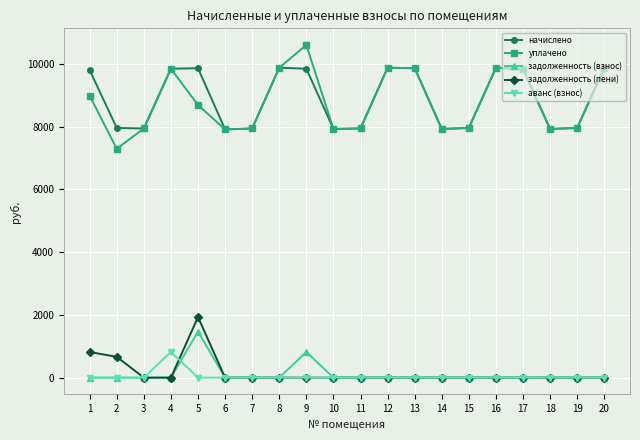

What is the difference between the maximum and second lowest values in the уплачено series?

2691.7